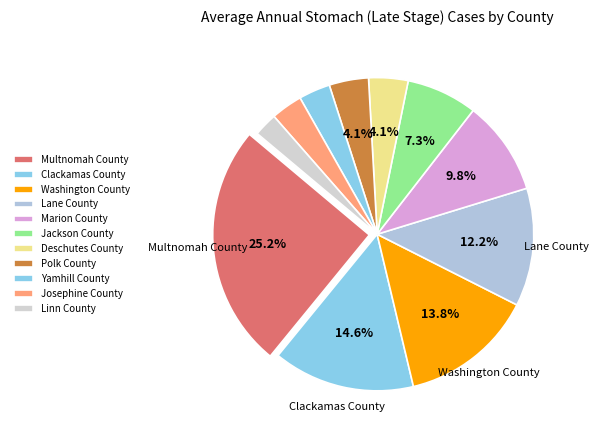

To the nearest percent, what is the average slice percentage?

9%